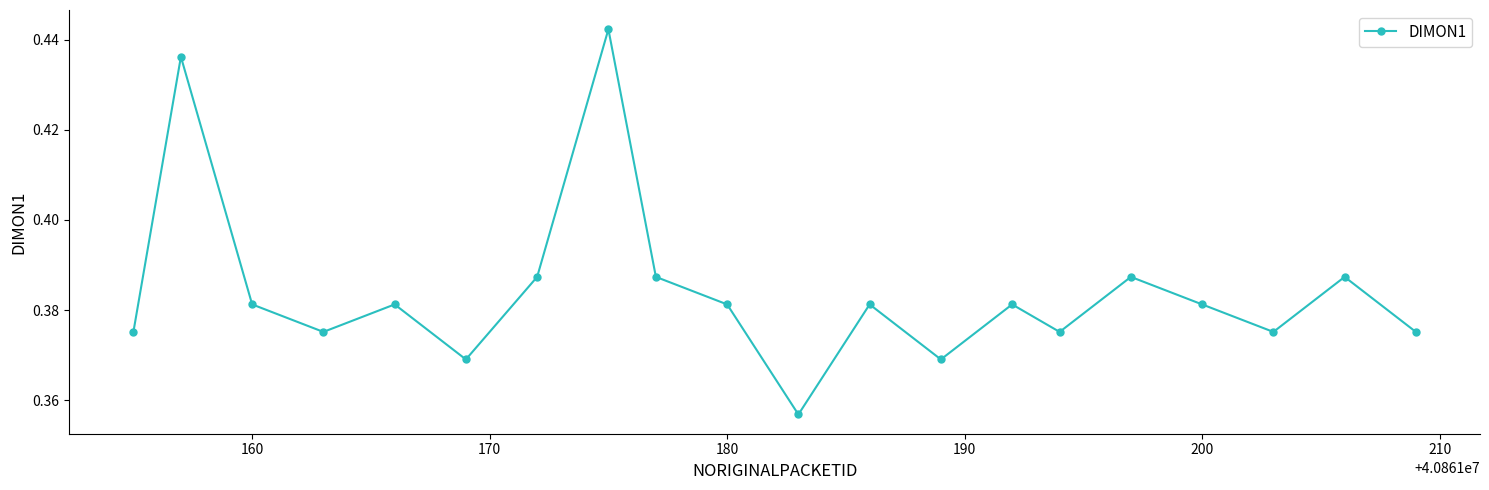

How many points are higher than both their immediate neighbors (excluding endpoints)?

7